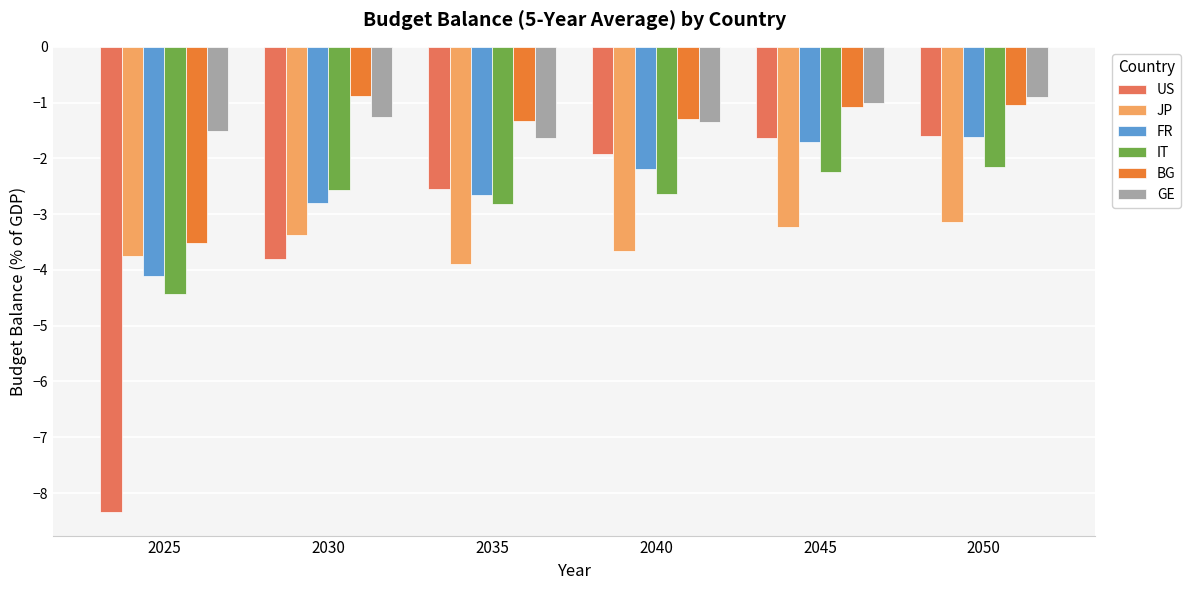

Which category has the lowest value across all series?

2025